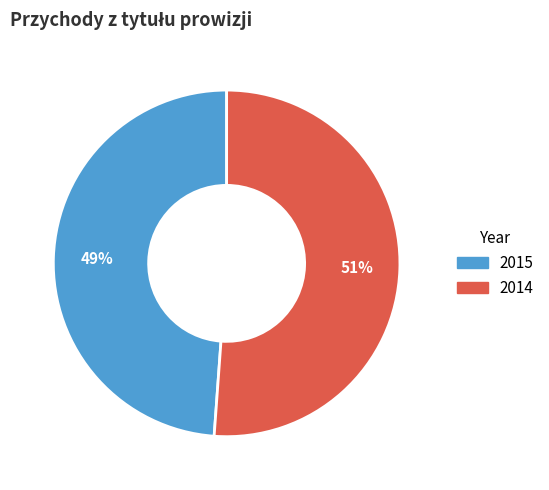

To the nearest percent, what percentage of the pie is 2015?

49%